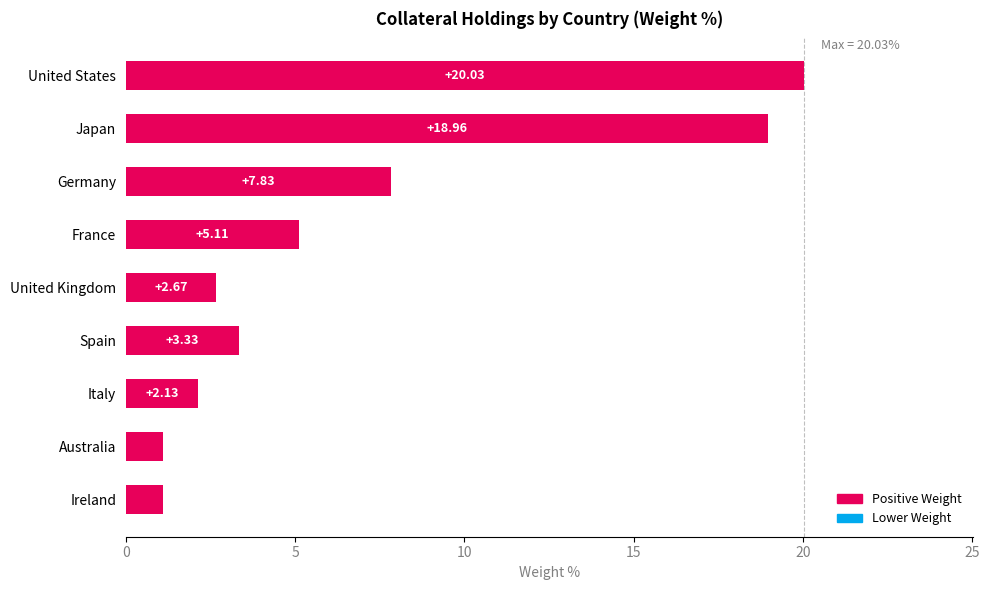

What is the difference between the maximum and minimum values?

18.9